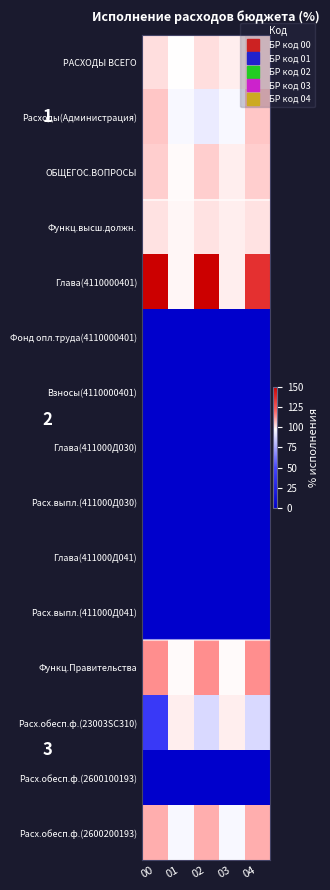

How many distinct data groups are displayed?

15